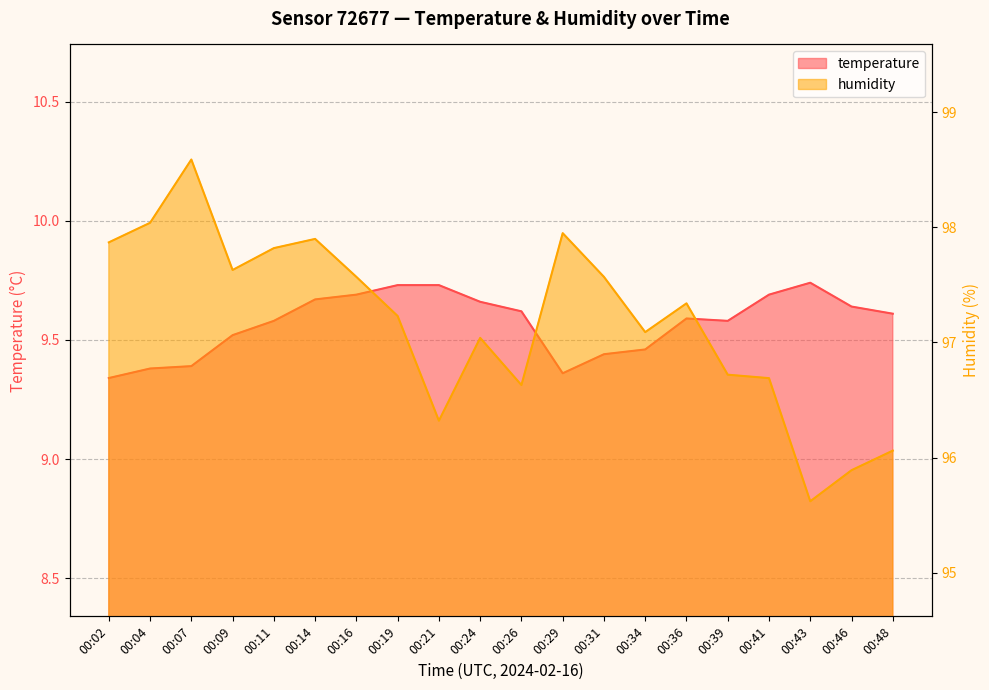

Does the chart display data point markers on the line(s)?

No